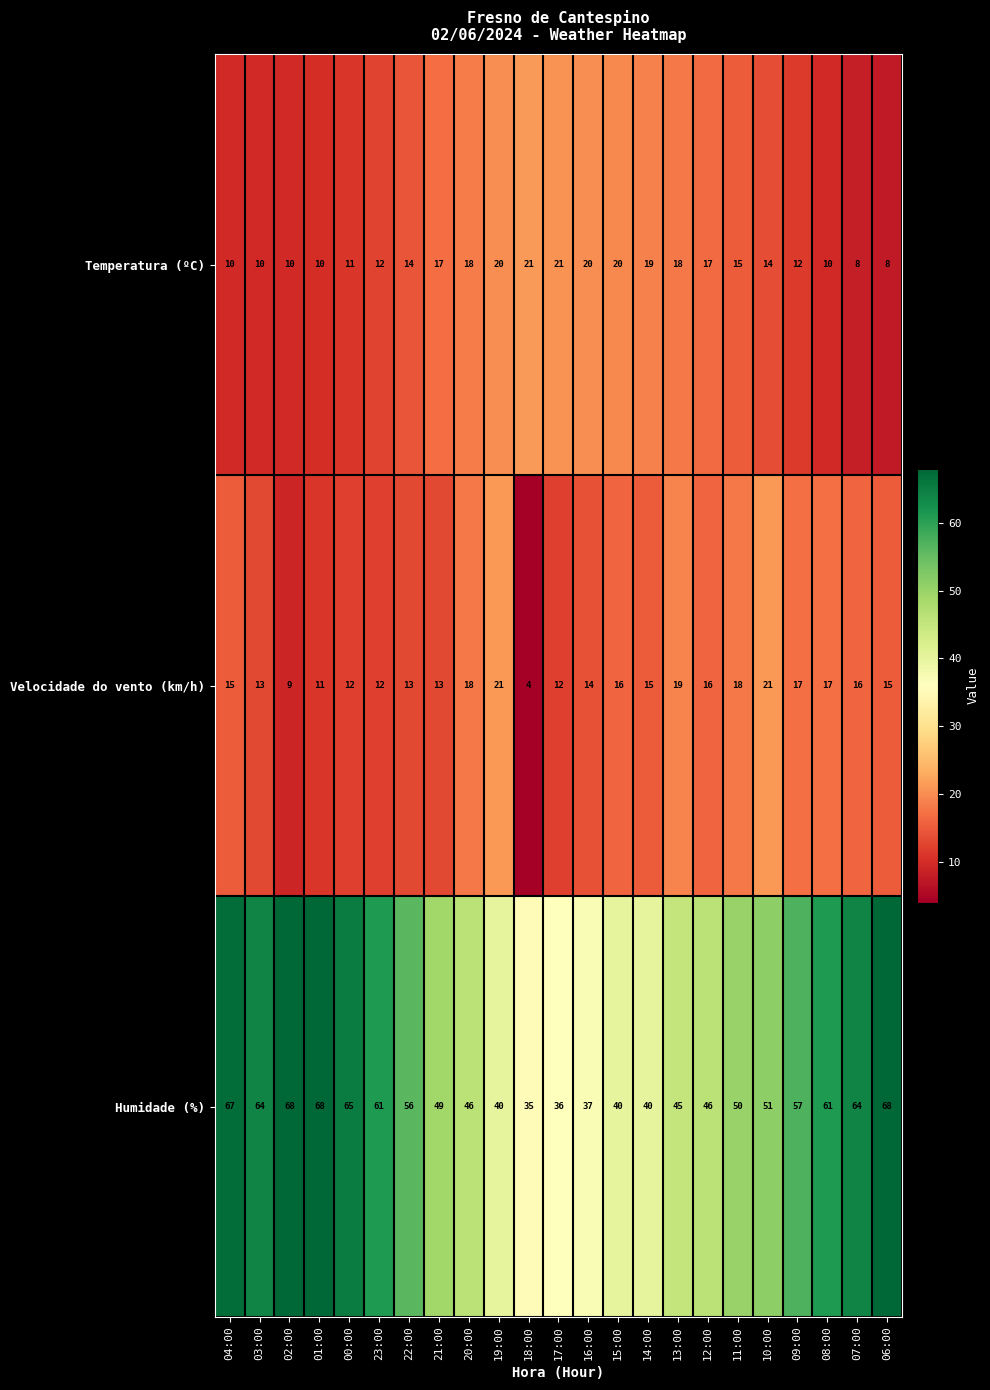

What is the difference between the maximum and second lowest values in the Temperatura (ºC) series?

13